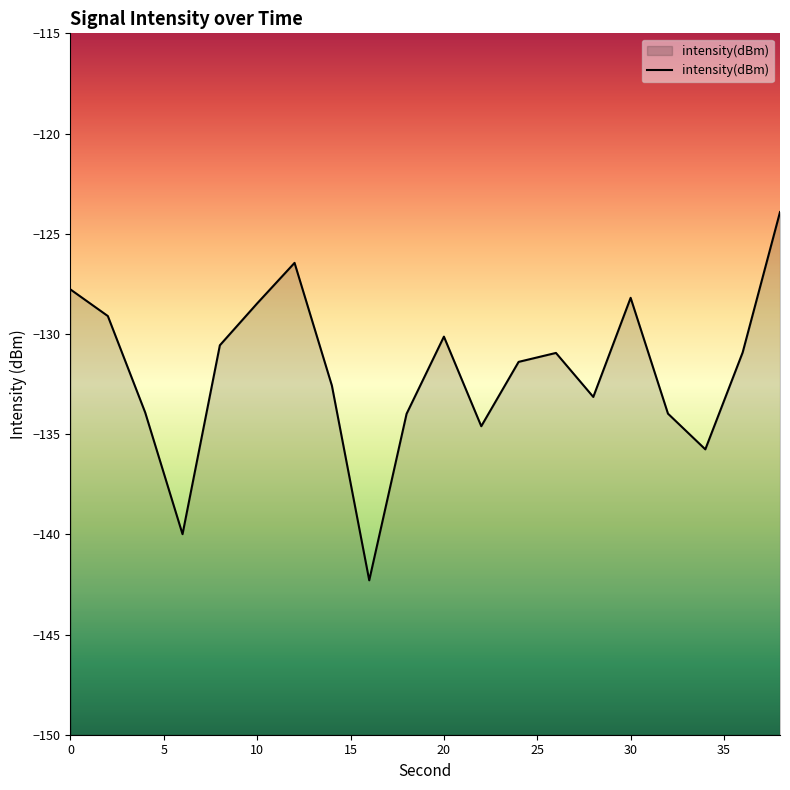

What is the smallest value displayed?

-142.3